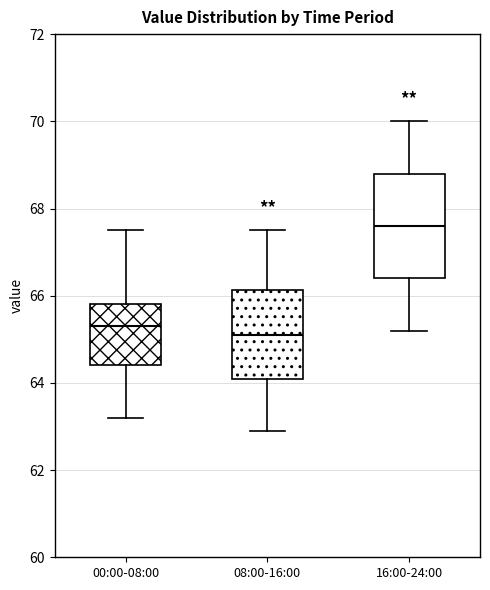

Which box has the highest median line?

16:00-24:00